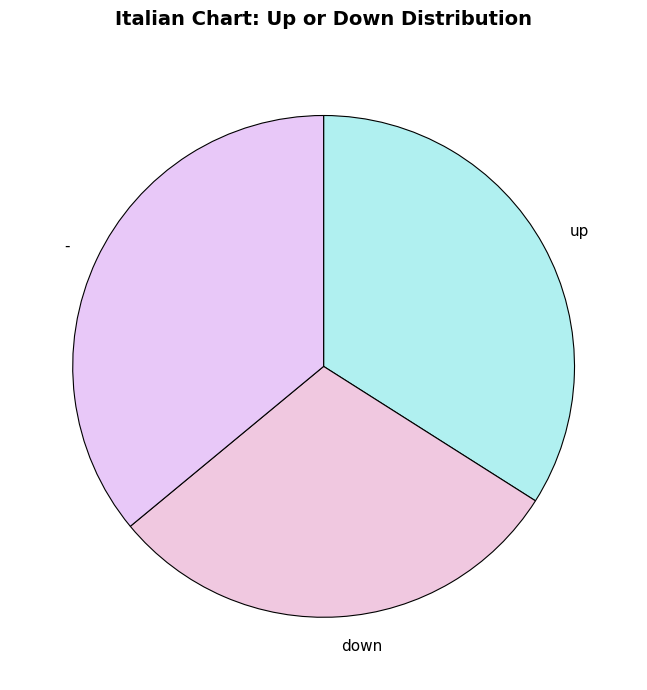

Is there a majority slice in this chart?

No